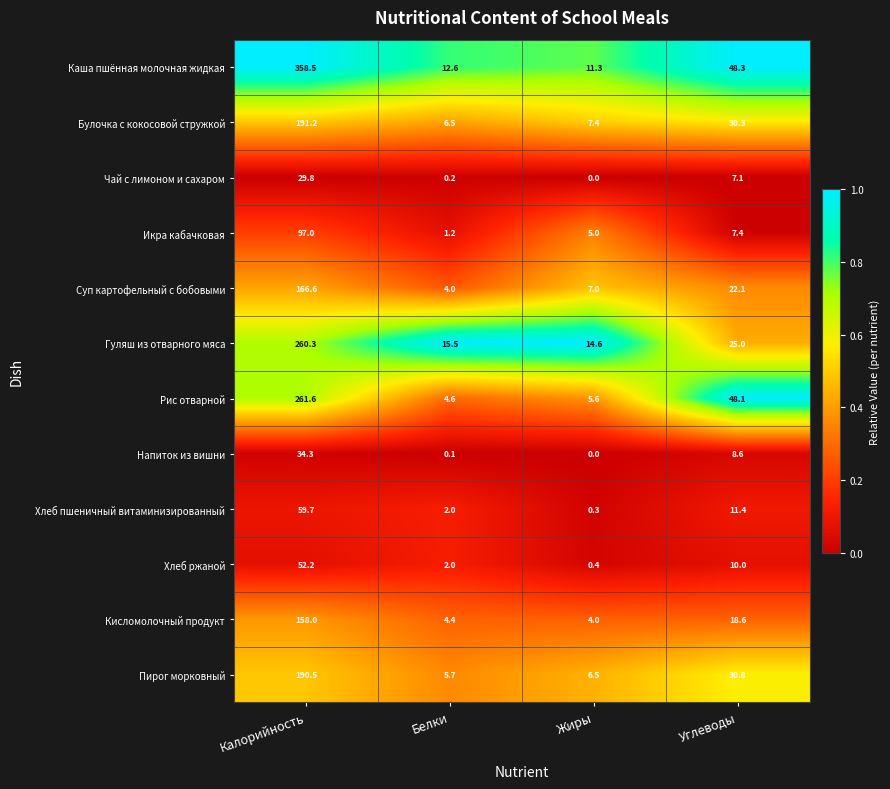

What is the difference between the maximum and minimum values in the Кисломолочный продукт series?

154.0